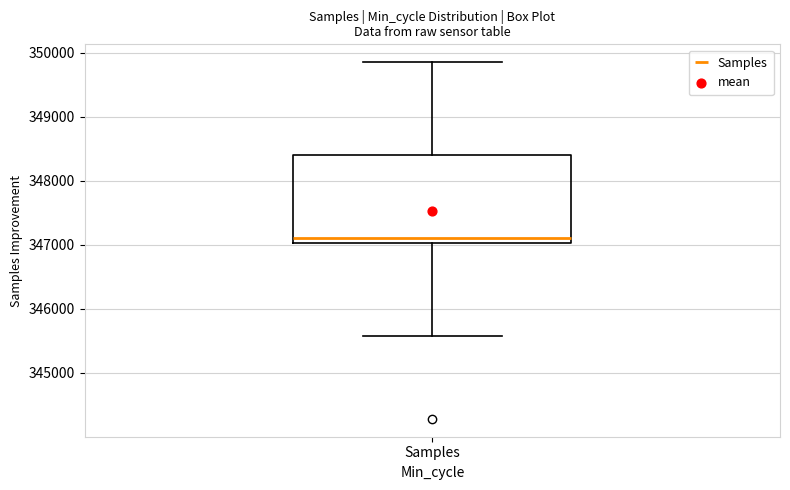

Where does the upper whisker of the box for Samples end on the y-axis? The values are not printed on the chart, so give them approximately, as read against the axis.

349900